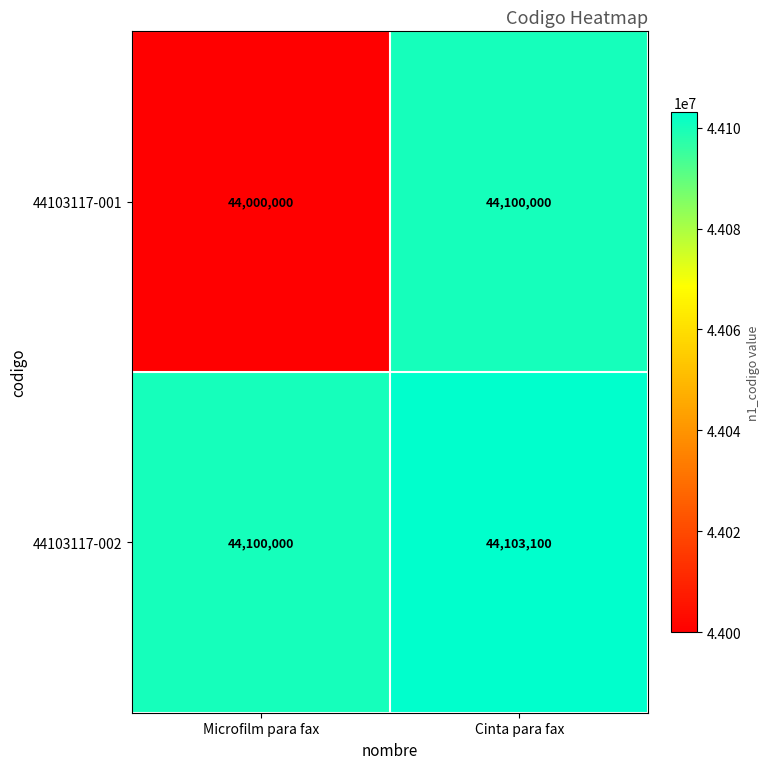

Which series has the largest total across all categories?

44103117-002